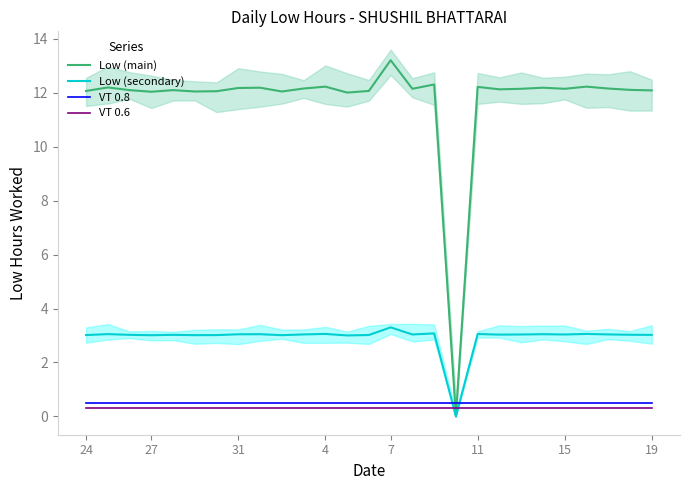

True or false: Low (secondary) and VT 0.6 cross at least once.

True